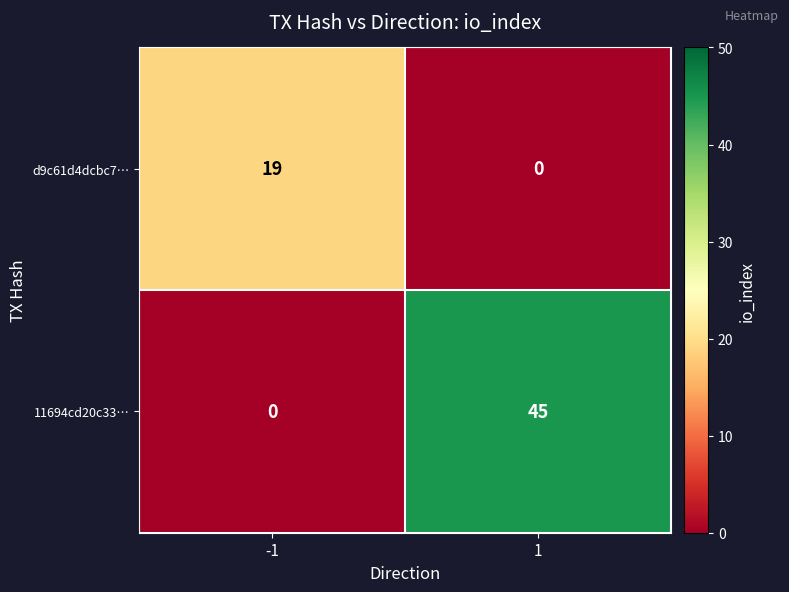

What is the total value across all series at 1?

45